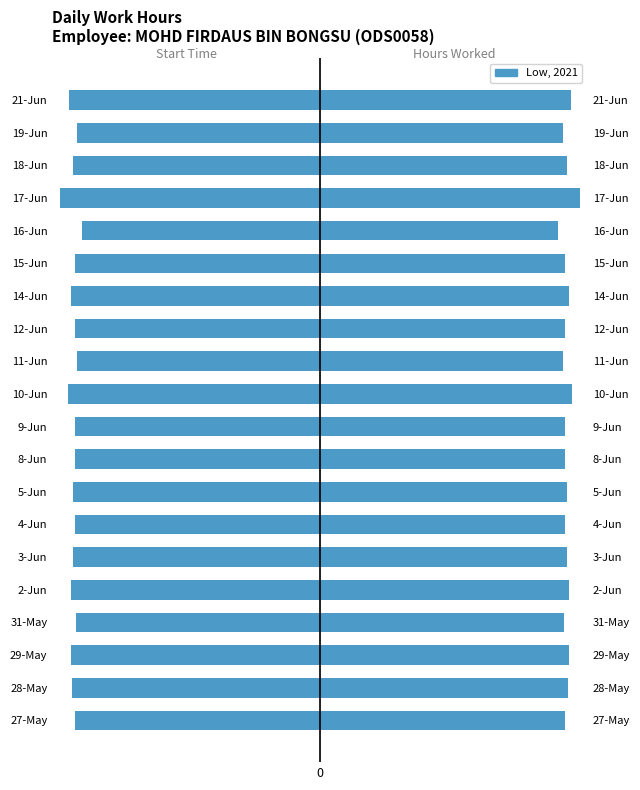

Rank the categories by value from lowest to highest.

15, 18, 11, 3, 0, 6, 14, 8, 9, 12, 7, 5, 17, 1, 2, 4, 13, 19, 10, 16